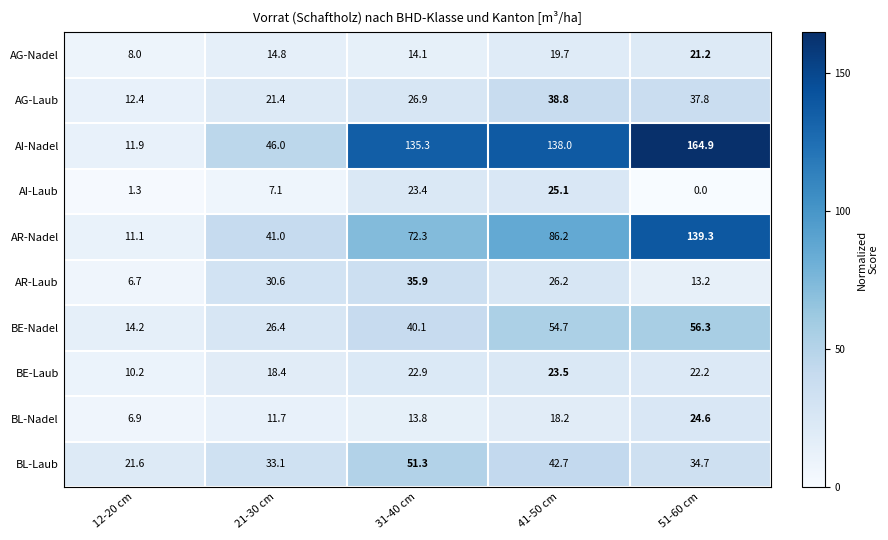

Is it true that AI-Laub equals 3.8 at 21-30 cm?

False